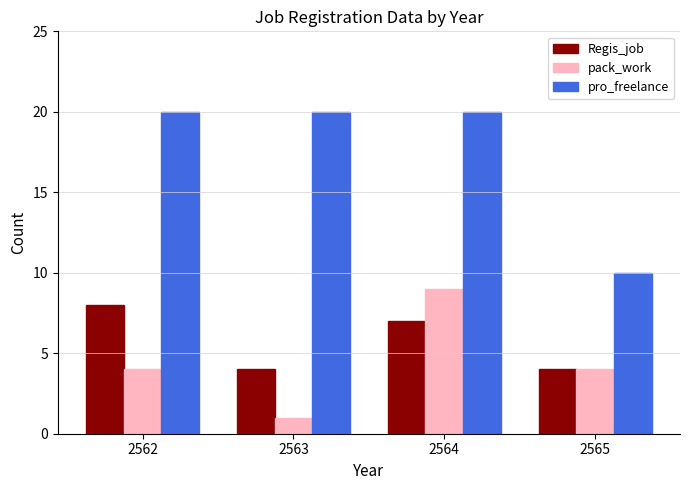

What is the maximum value shown in the chart?

20